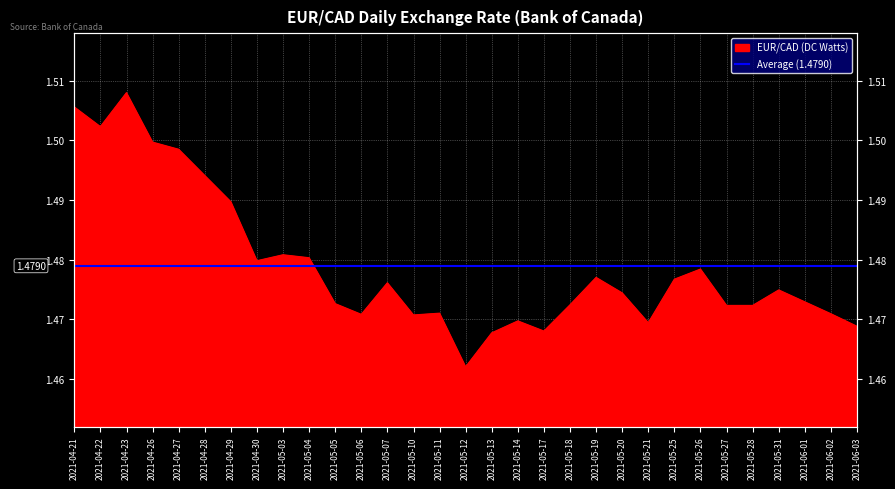

Reading left to right, transcribe all the data shown in this chart.

1.5	1.5	1.5	1.5	1.5	1.5	1.5	1.5	1.5	1.5	1.5	1.5	1.5	1.5	1.5	1.5	1.5	1.5	1.5	1.5	1.5	1.5	1.5	1.5	1.5	1.5	1.5	1.5	1.5	1.5	1.5